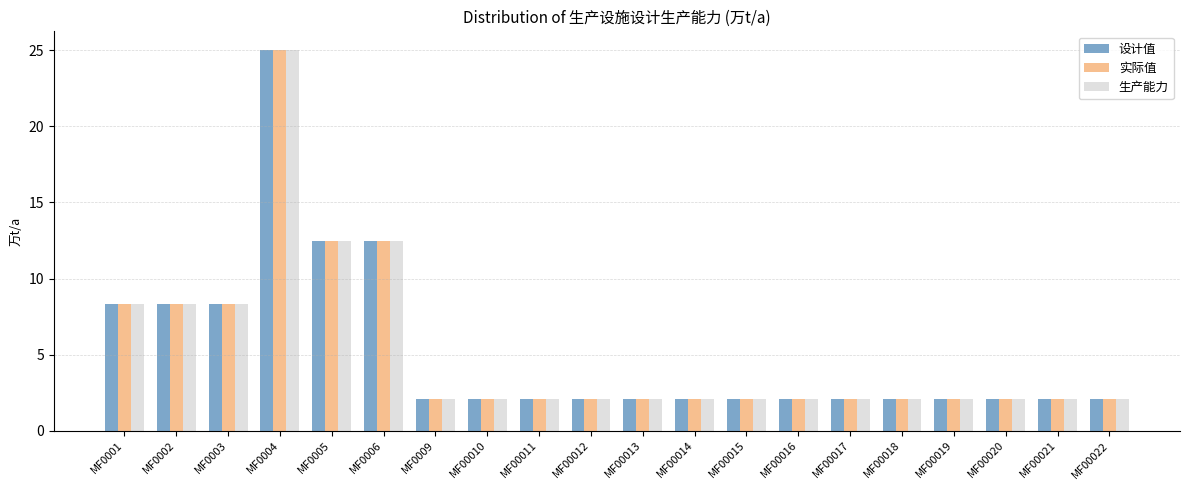

What is the average value of the 生产能力 series?

5.2